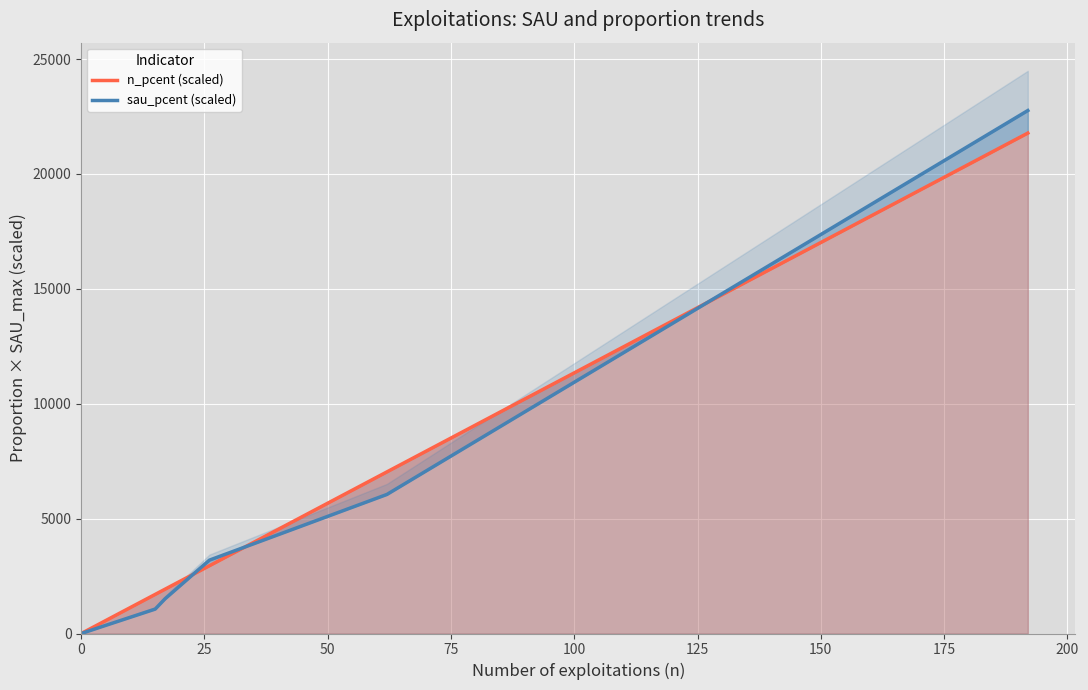

What is the maximum value for sau_pcent (scaled)?

22758.7